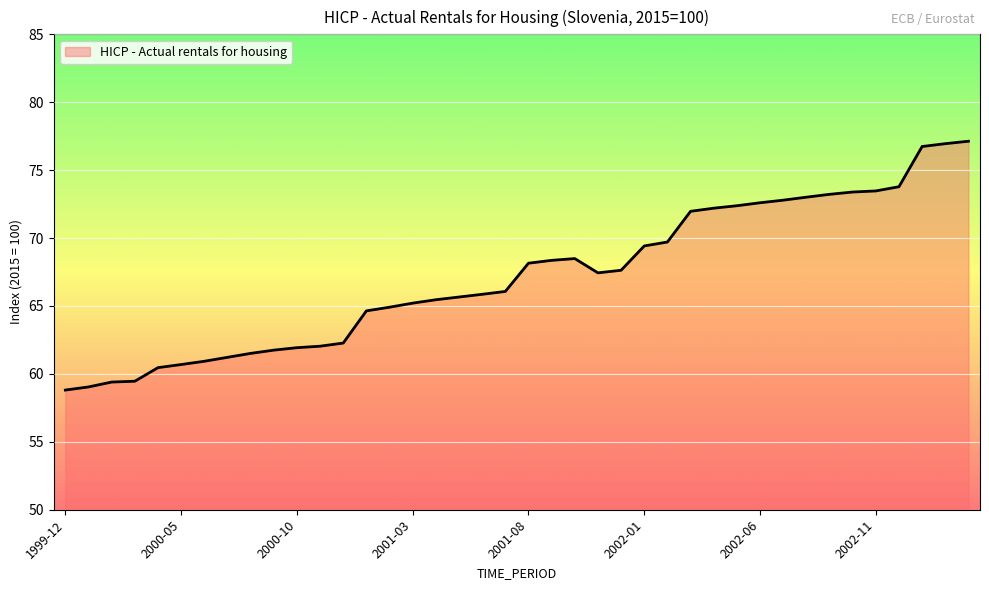

What is the maximum value shown in the chart?

77.1